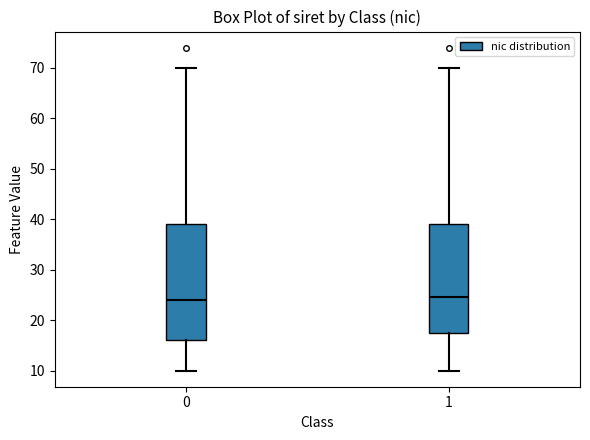

Where does the median line of the box at x = 0 sit on the y-axis? The values are not printed on the chart, so give them approximately, as read against the axis.

24